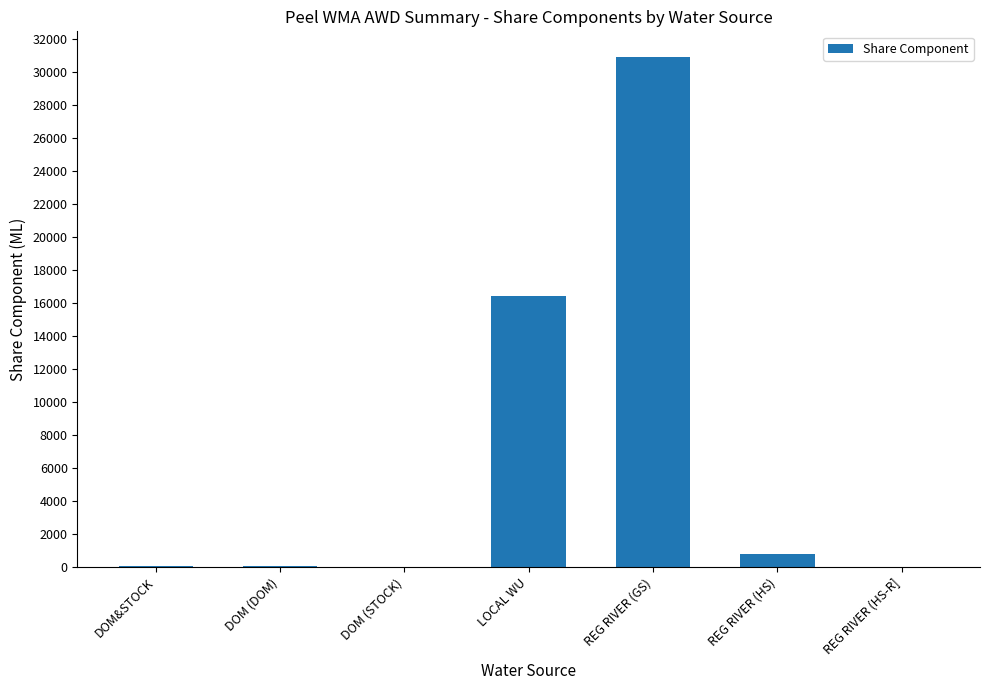

What is the sum of all values?

48286